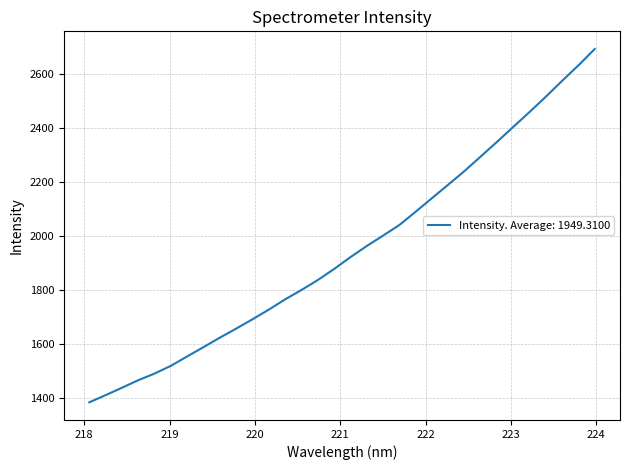

What is the greatest value displayed?

2693.5